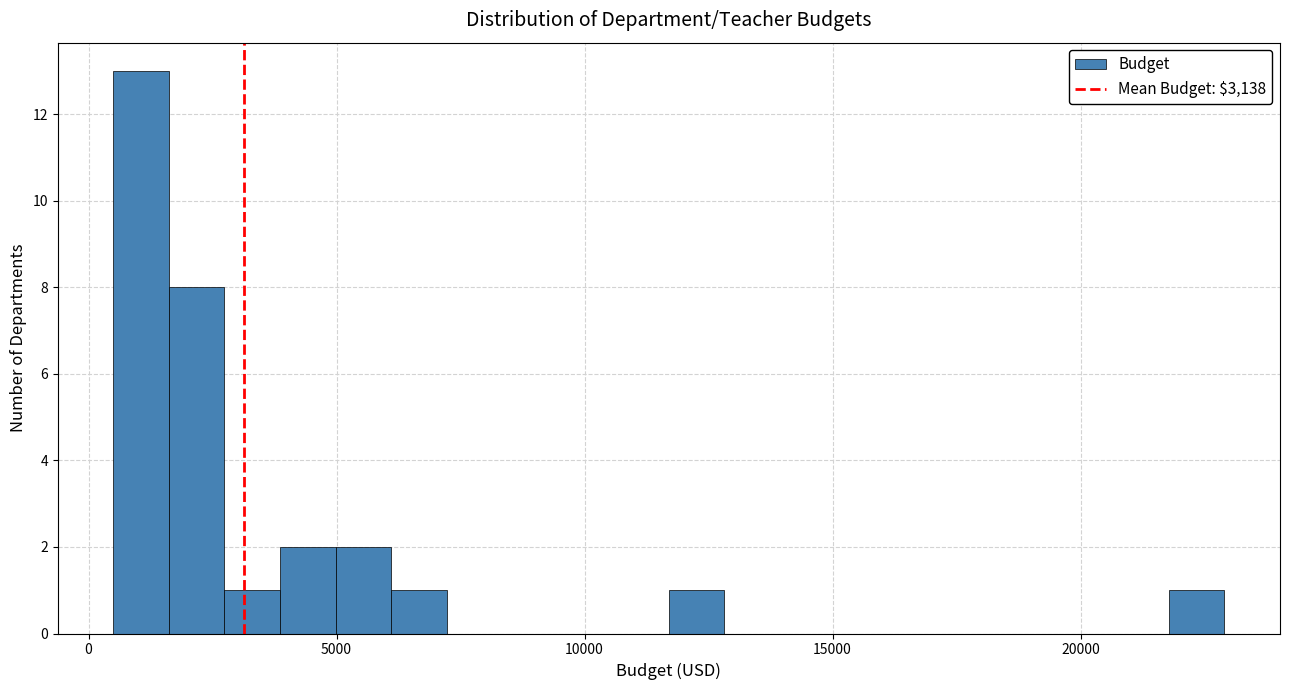

Read against the x-axis, roughly where is the centre of the tallest bar?

1000